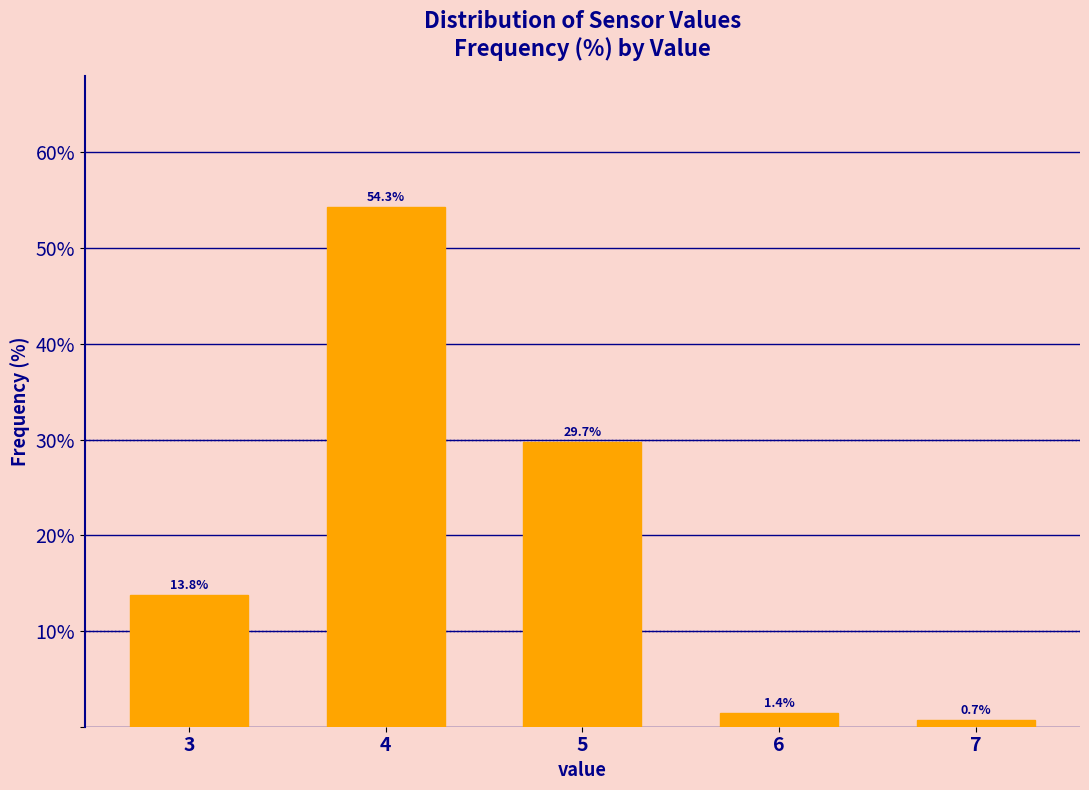

Reading left to right, transcribe all the data shown in this chart.

13.8	54.3	29.7	1.4	0.7